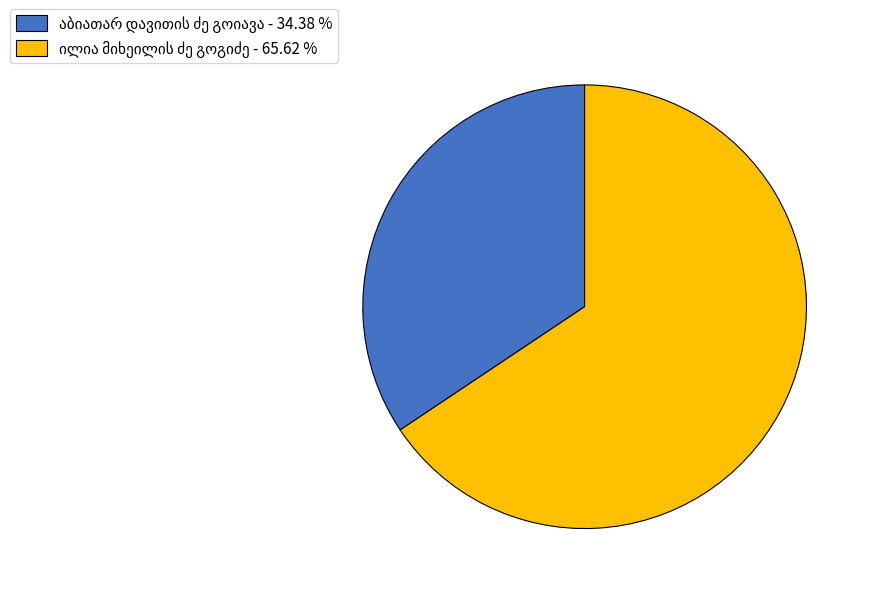

Does any single category account for the majority?

Yes